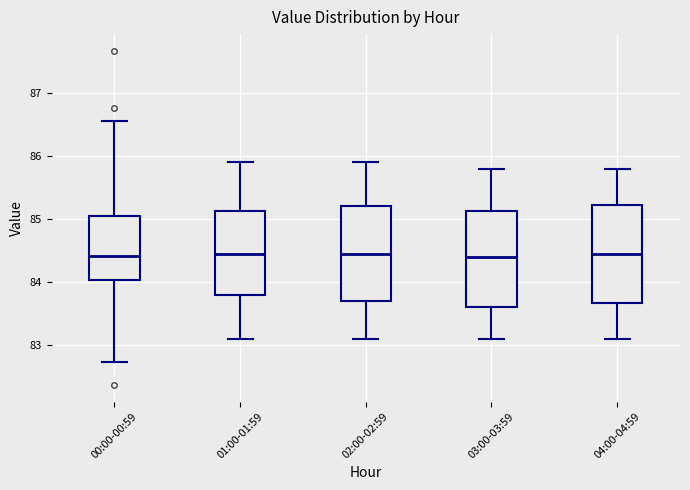

Reading left to right, transcribe this box plot: for each box, give where its median line is, the range the box spans, and where its two whiskers end, as read against the y-axis. The values are not printed on the chart, so give them approximately, as read against the axis.

00:00-00:59: median 84.4, box 84.0 to 85.0, whiskers 82.7 to 86.6
01:00-01:59: median 84.5, box 83.8 to 85.1, whiskers 83.1 to 85.9
02:00-02:59: median 84.5, box 83.7 to 85.2, whiskers 83.1 to 85.9
03:00-03:59: median 84.4, box 83.6 to 85.1, whiskers 83.1 to 85.8
04:00-04:59: median 84.5, box 83.7 to 85.2, whiskers 83.1 to 85.8